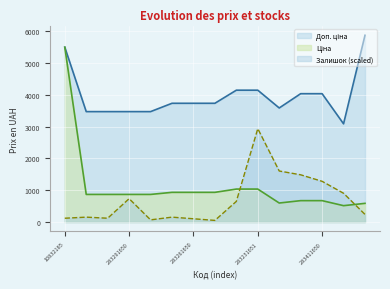

Reading left to right, what are all the values shown in this chart?

Ціна: 5497.3	868.0	868.0	868.0	868.0	933.5	933.5	933.5	1036.5	1036.5	597.8	672.7	672.7	514.7	587.3
Доп. ціна: 5497.3	3472.1	3472.1	3472.1	3472.1	3734.2	3734.2	3734.2	4145.9	4145.9	3586.7	4036.0	4036.0	3088.4	5872.6
Залишок: 119.5	153.6	119.5	734.1	68.3	153.6	102.4	51.2	648.7	2936.3	1604.7	1485.2	1280.4	904.8	239.0